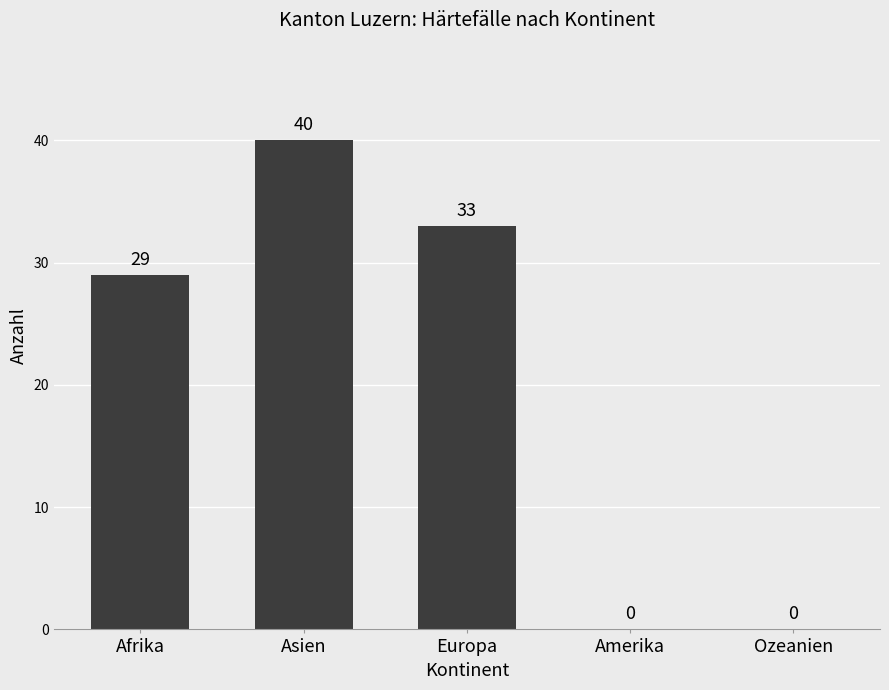

Count the values in the range 0 to 33.

4